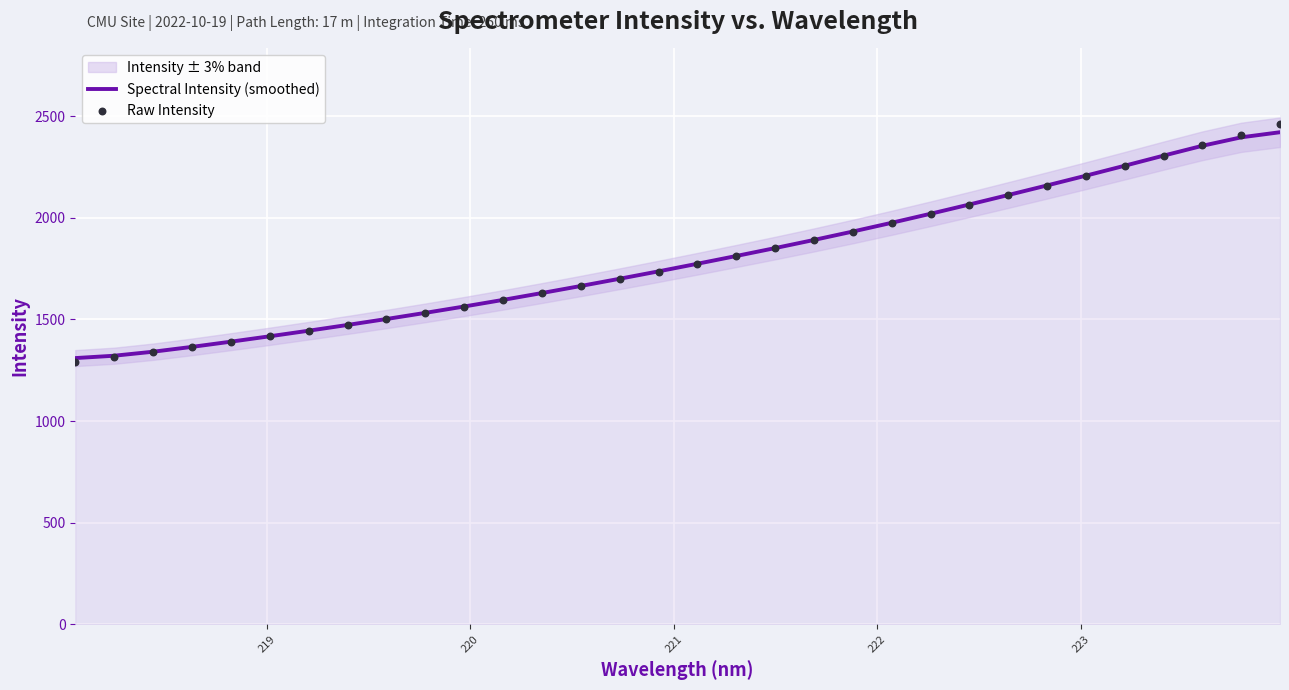

At how many categories does at least one series exceed 2128?

7